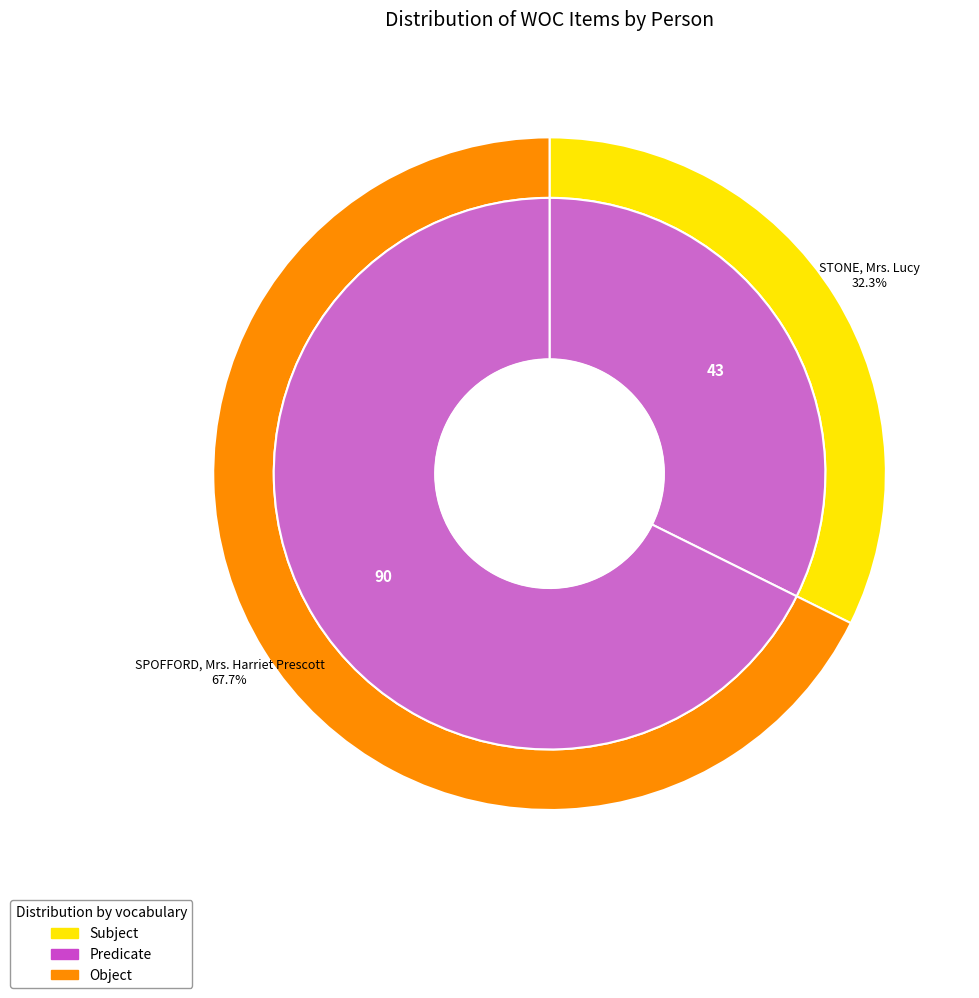

Which category accounts for the majority?

SPOFFORD, Mrs. Harriet Prescott (Item 90)